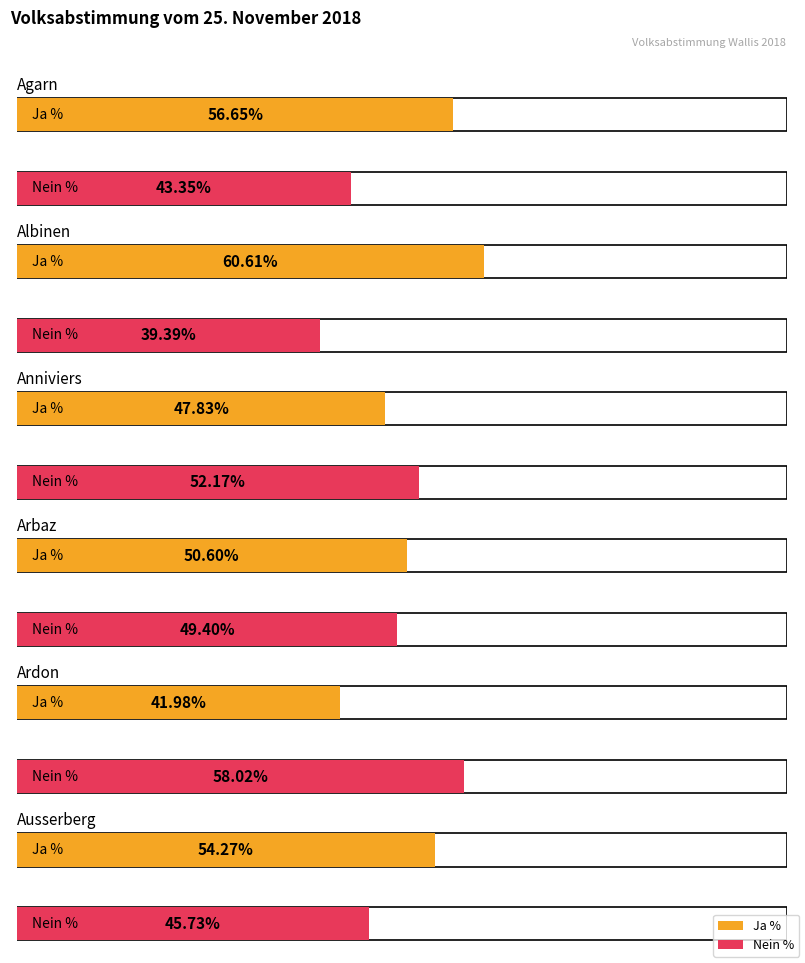

How many data points in Nein % are less than 49?

3